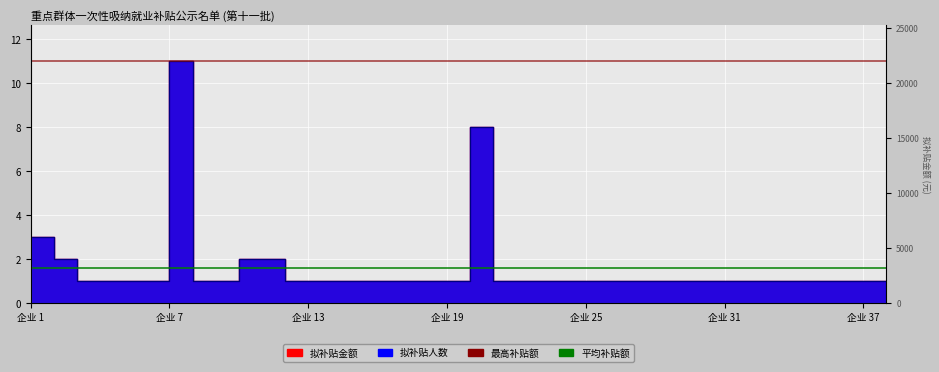

Between 1 and 9, which is larger?

1